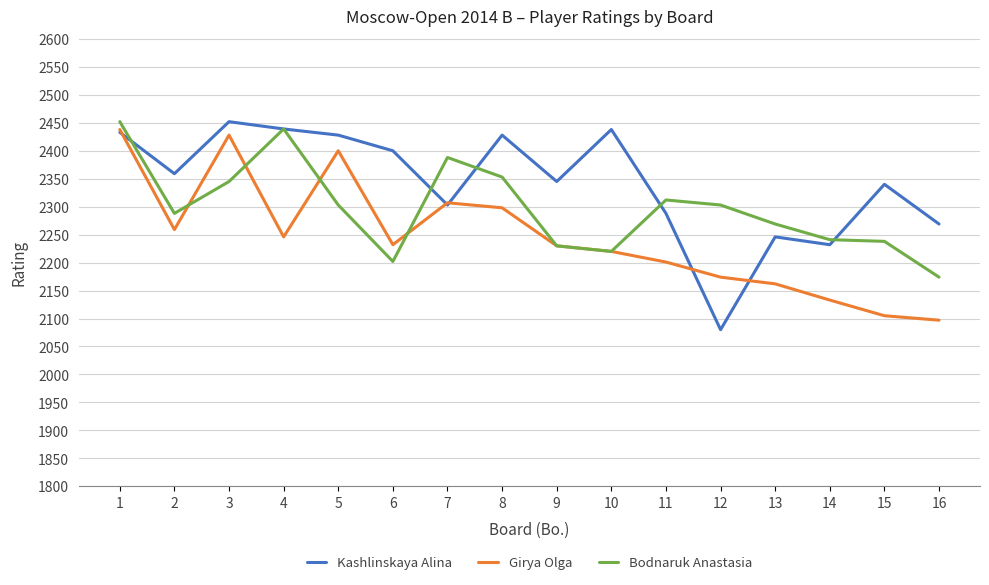

Read the Kashlinskaya Alina value at 10, to the nearest 5.

2440